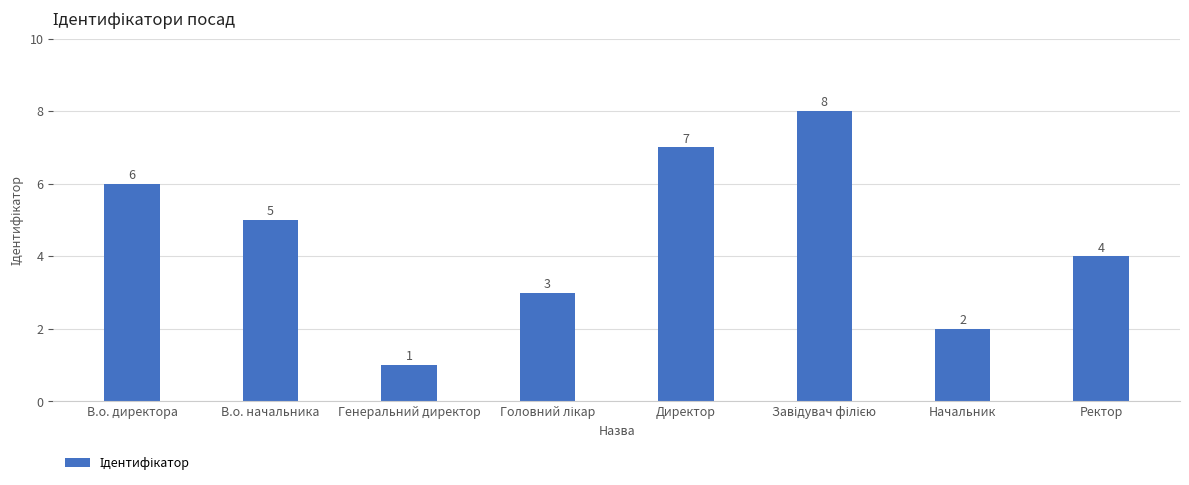

Are the bars grouped side by side (vs. stacked)?

No